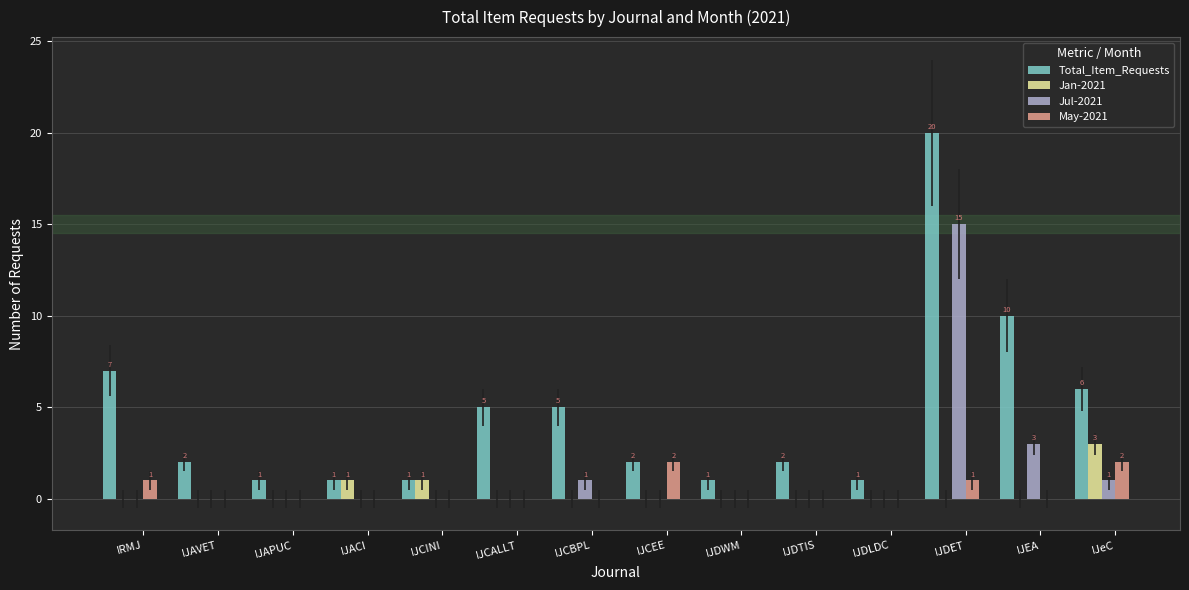

How many data points does each series have?

14